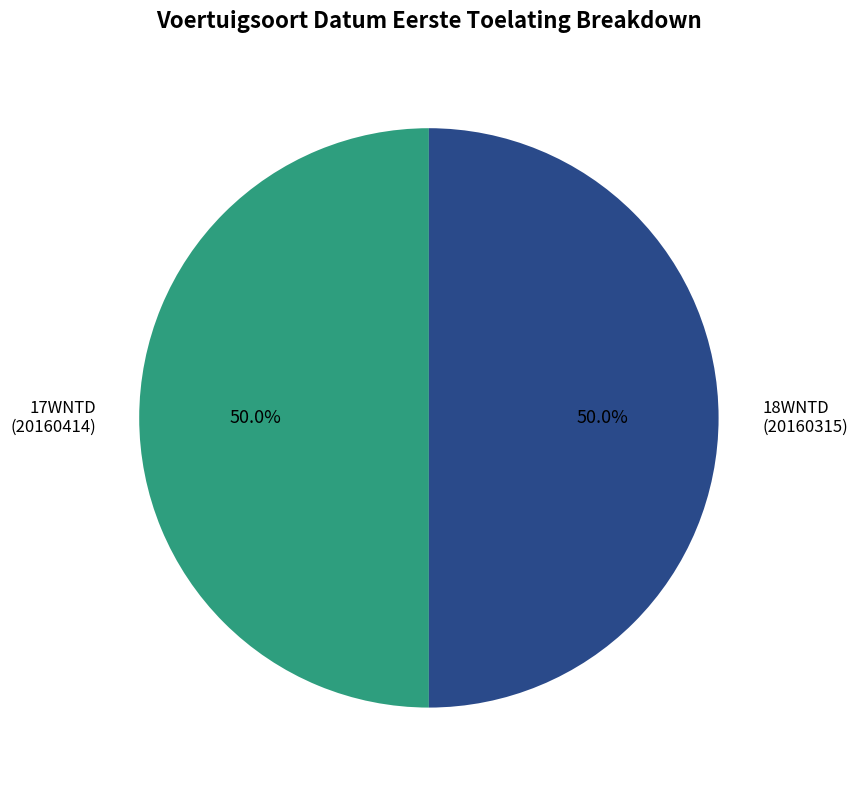

How many segments does this pie chart have?

2